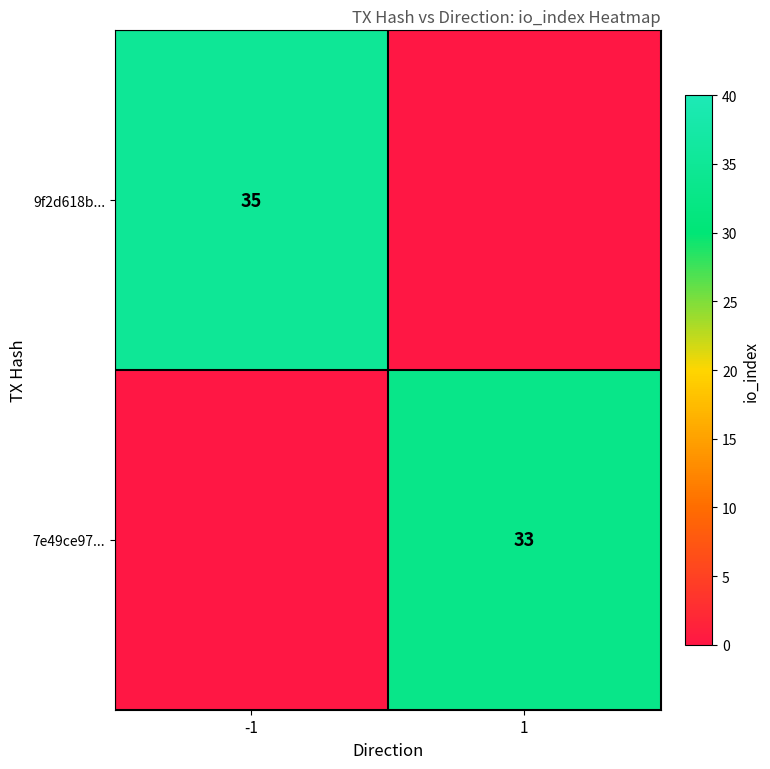

Is the value of 9f2d618b... at -1 greater than the value of 7e49ce97... at 1?

Yes